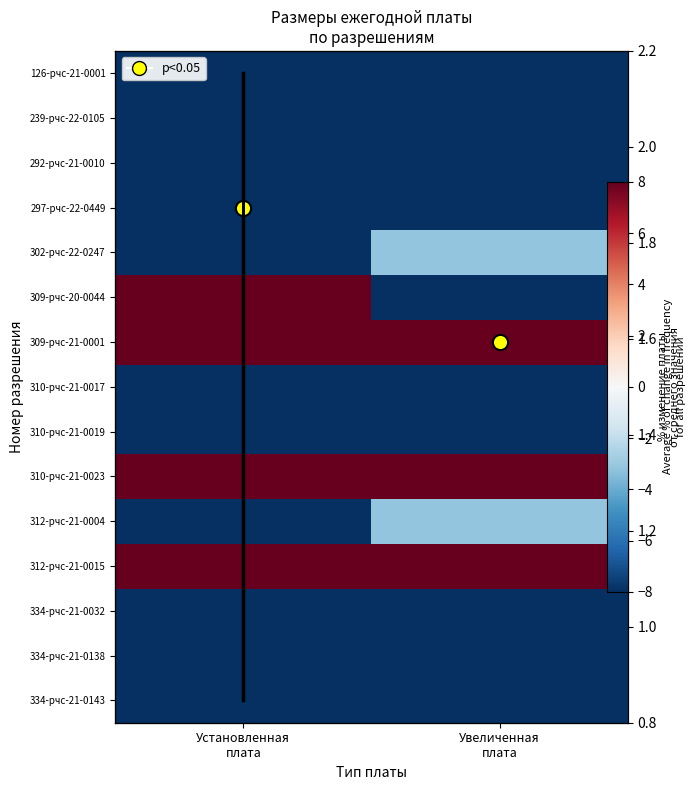

True or false: 239-рчс-22-0105 has a value of -77.9 at Установленная плата.

True